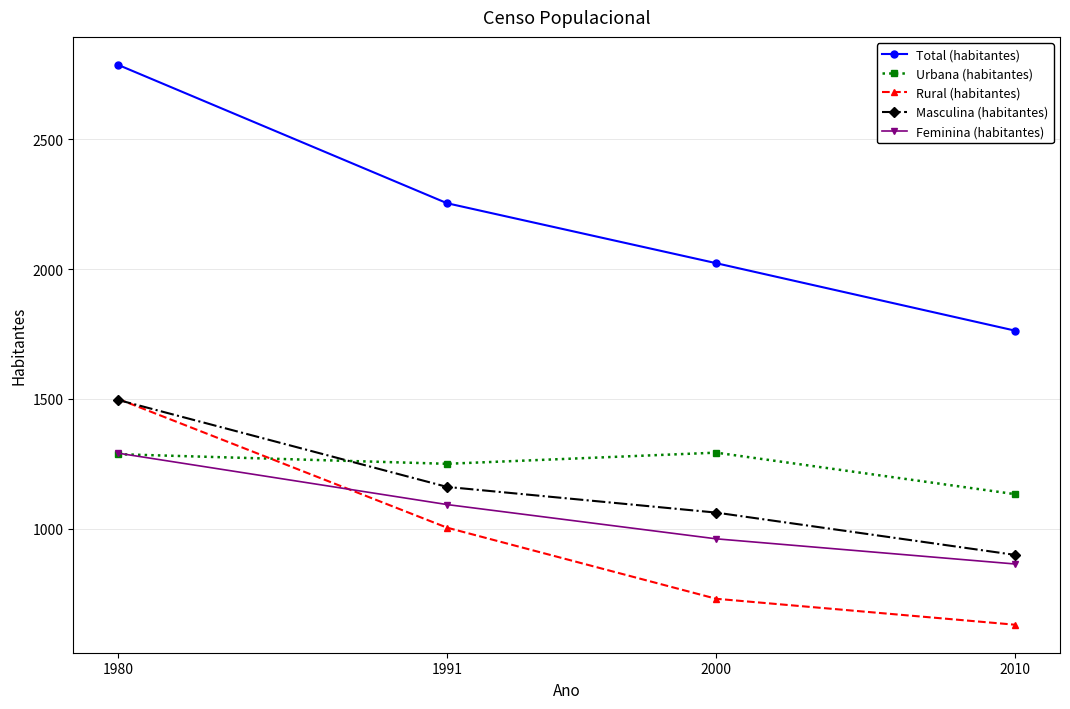

How many lines are shown in the chart?

5